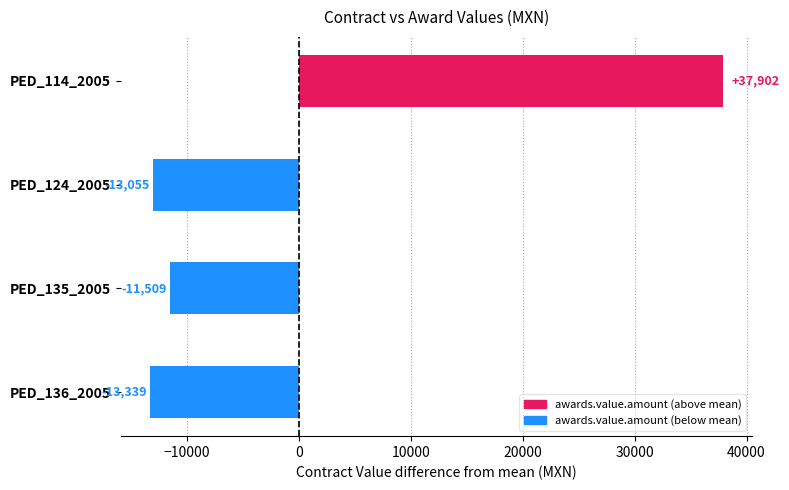

List the labels in order of value, smallest first.

PED_136_2005, PED_124_2005, PED_135_2005, PED_114_2005